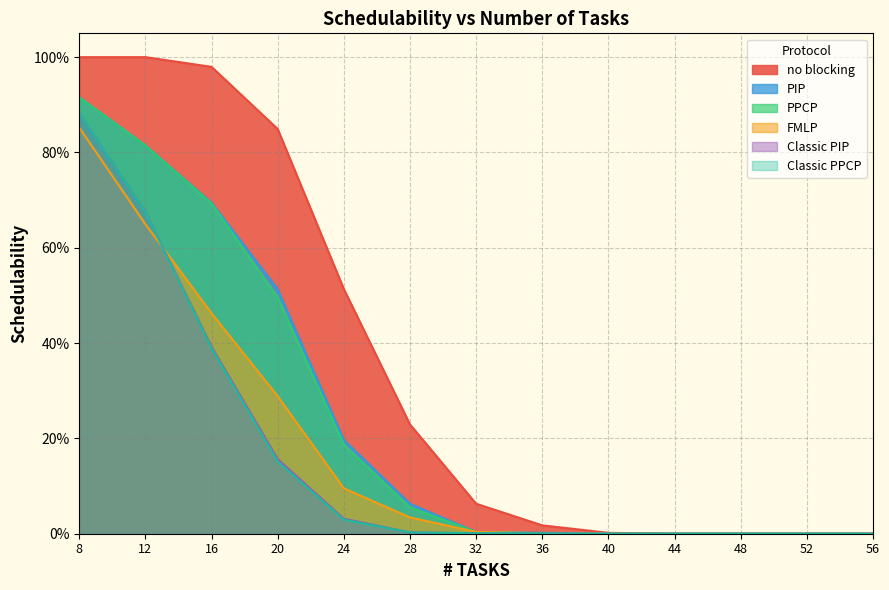

Reading right to left, what are all the values shown in this chart?

no blocking: 0.0	0.0	0.0	0.0	0.0	0.0	0.1	0.2	0.5	0.8	1.0	1.0	1.0
PIP: 0.0	0.0	0.0	0.0	0.0	0.0	0.0	0.1	0.2	0.5	0.7	0.8	0.9
PPCP: 0.0	0.0	0.0	0.0	0.0	0.0	0.0	0.1	0.2	0.5	0.7	0.8	0.9
FMLP: 0.0	0.0	0.0	0.0	0.0	0.0	0.0	0.0	0.1	0.3	0.5	0.6	0.9
Classic PIP: 0.0	0.0	0.0	0.0	0.0	0.0	0.0	0.0	0.0	0.2	0.4	0.7	0.9
Classic PPCP: 0.0	0.0	0.0	0.0	0.0	0.0	0.0	0.0	0.0	0.2	0.4	0.7	0.9